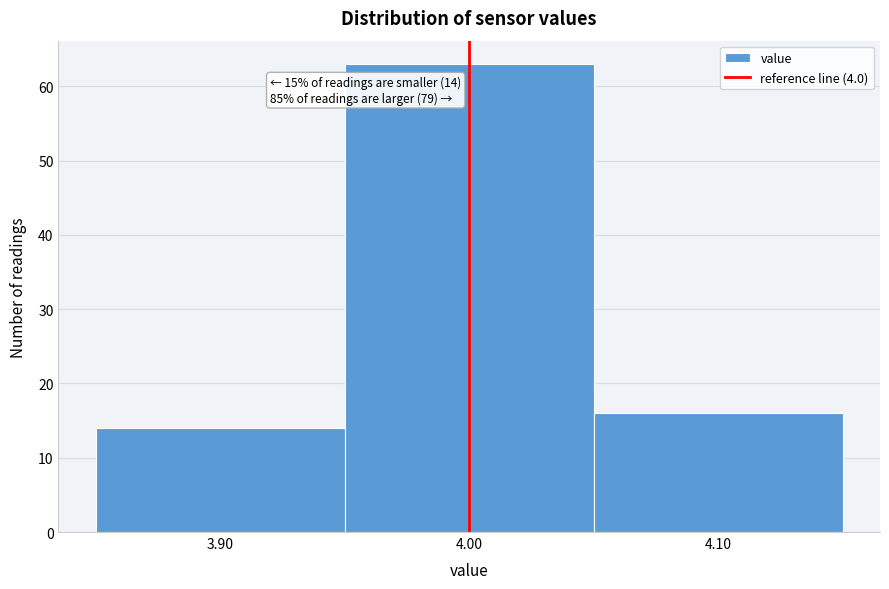

Which range on the x-axis has the tallest bar?

3.95 to 4.05